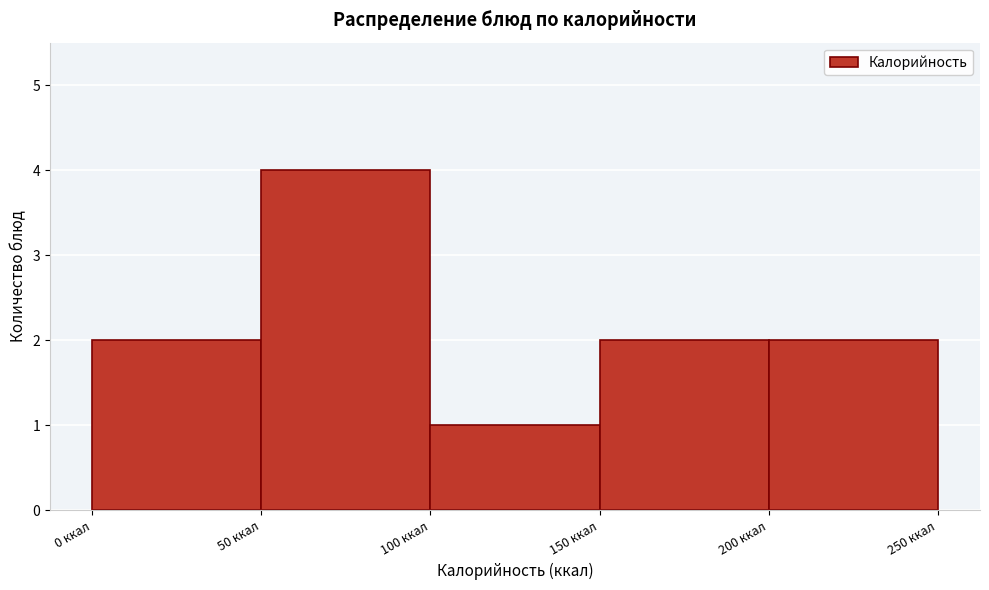

Reading left to right, transcribe this chart: for each bar, give the range it covers on the x-axis and its height. The values are not printed on the chart, so give them approximately, as read against the axis.

0 to 50: 2
50 to 100: 4
100 to 150: 1
150 to 200: 2
200 to 250: 2